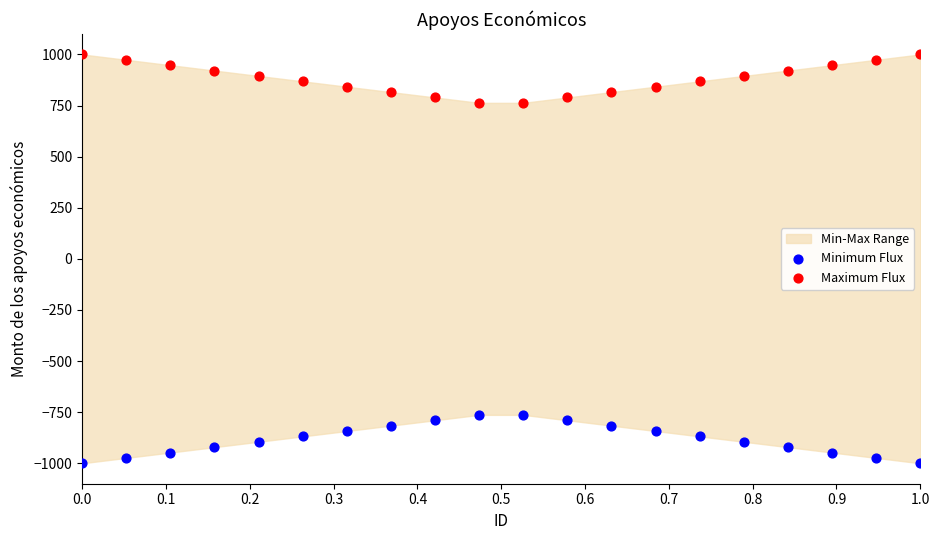

Which series reaches the maximum Y coordinate?

Maximum Flux